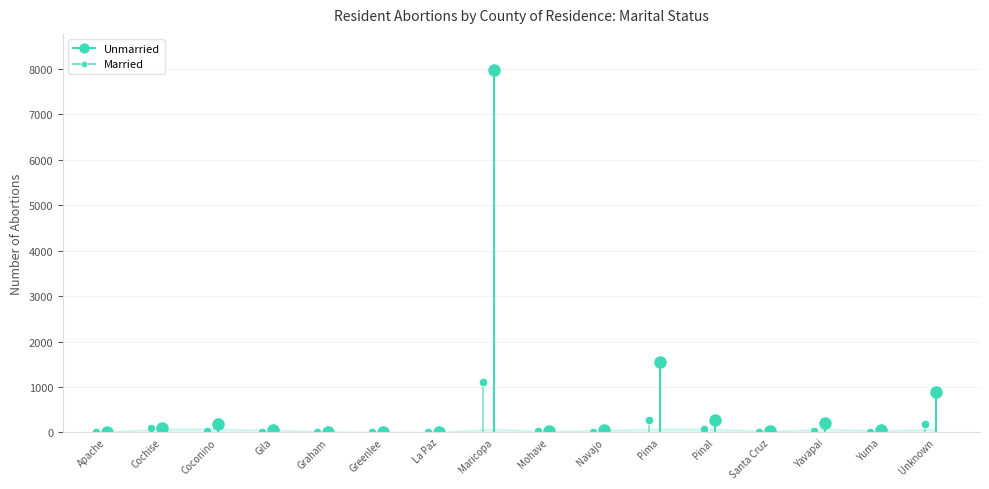

The value of Unmarried at Pinal is 281. True or false?

True